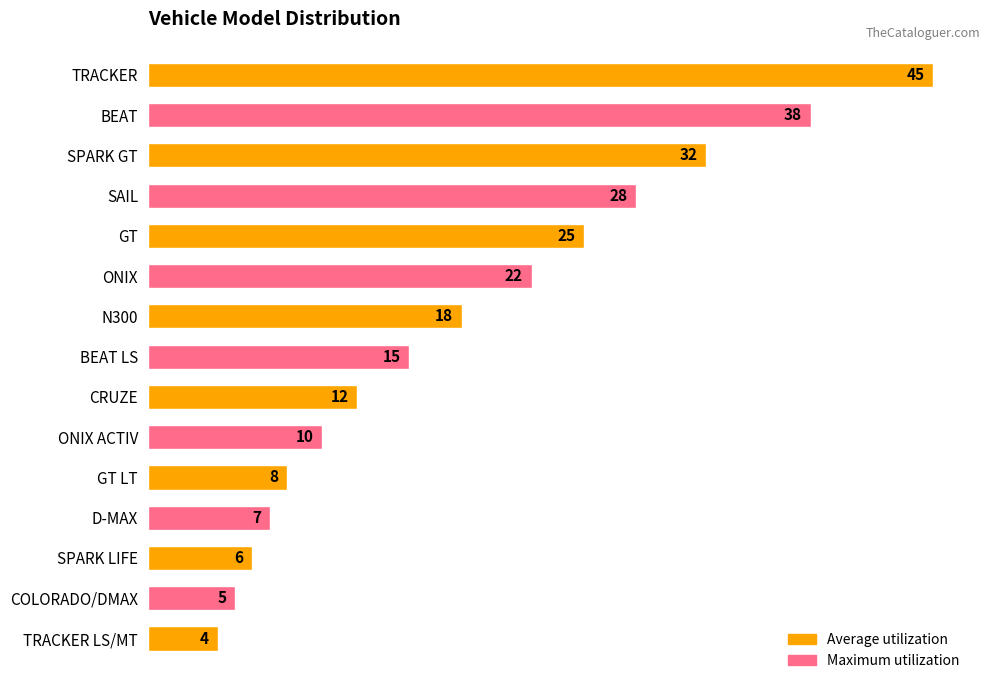

How many distinct data groups are displayed?

1